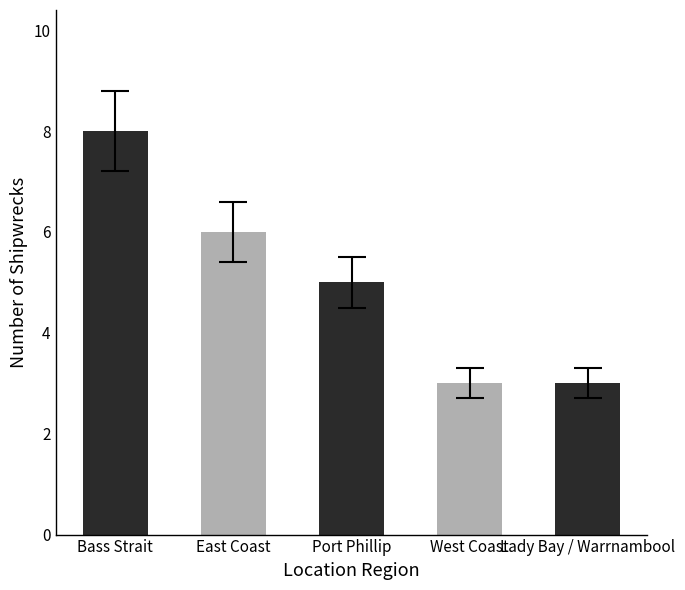

Read the value at Bass Strait.

8